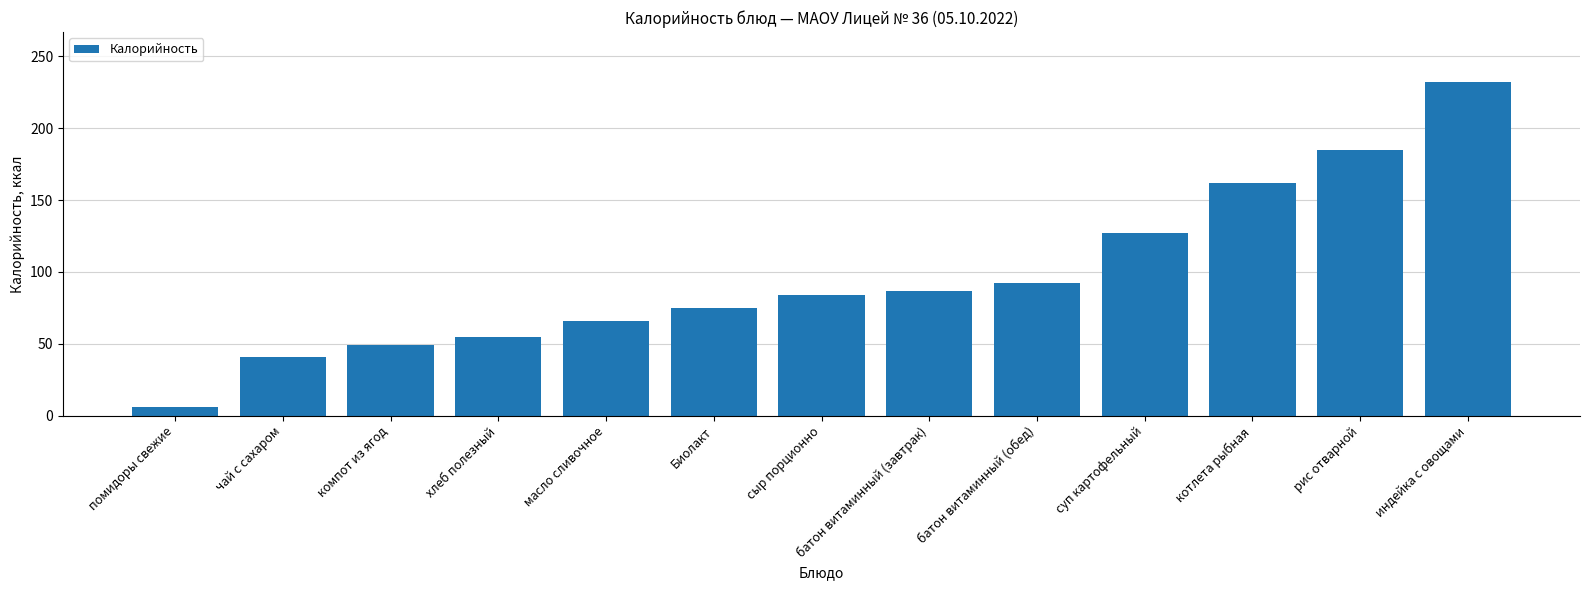

The value at индейка с овощами is 232.0. True or false?

True